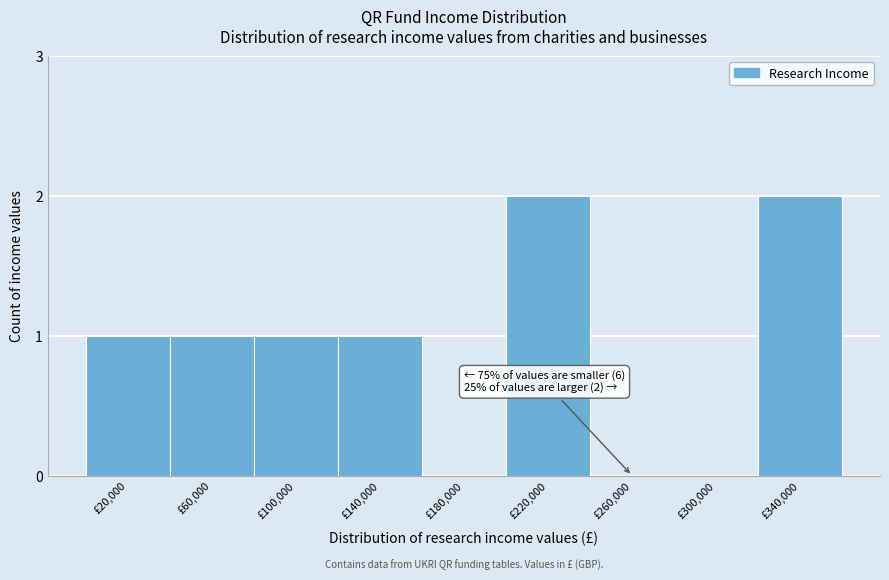

Reading left to right, extract all data points from this chart.

£20,000=1	£60,000=1	£100,000=1	£140,000=1	£180,000=0	£220,000=2	£260,000=0	£300,000=0	£340,000=2